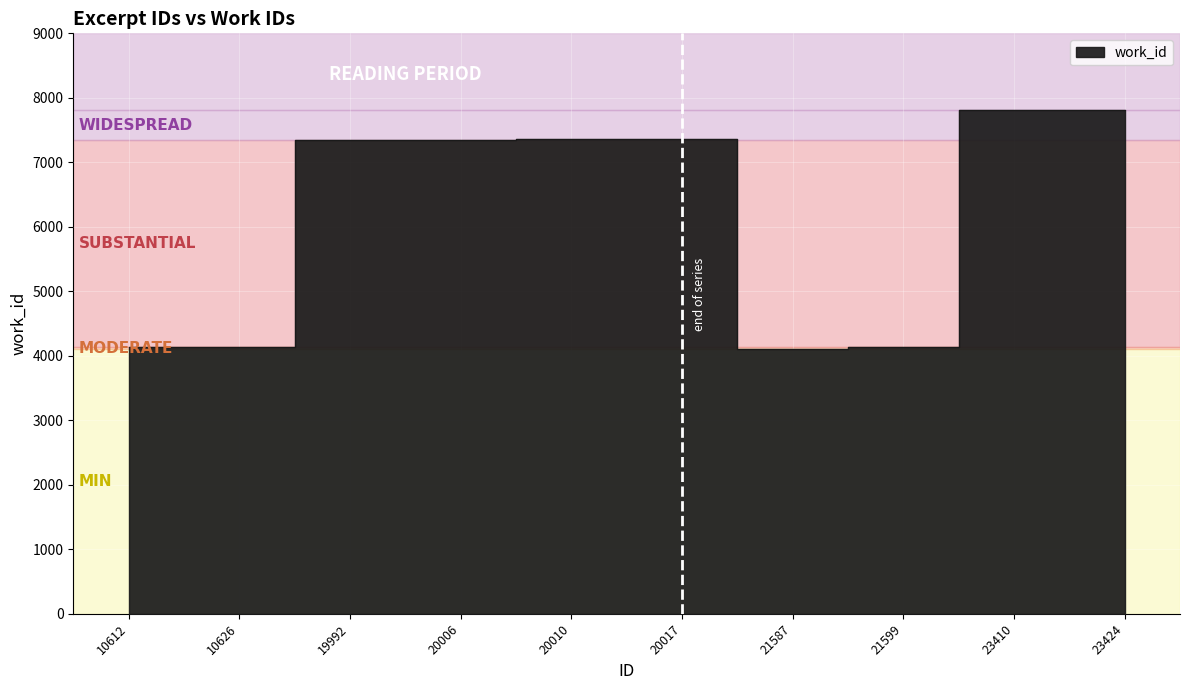

Reading left to right, what are all the values shown in this chart?

10612=4136	10626=4136	19992=7342	20006=7353	20010=7354	20017=7361	21587=4103	21599=4136	23410=7804	23424=7815